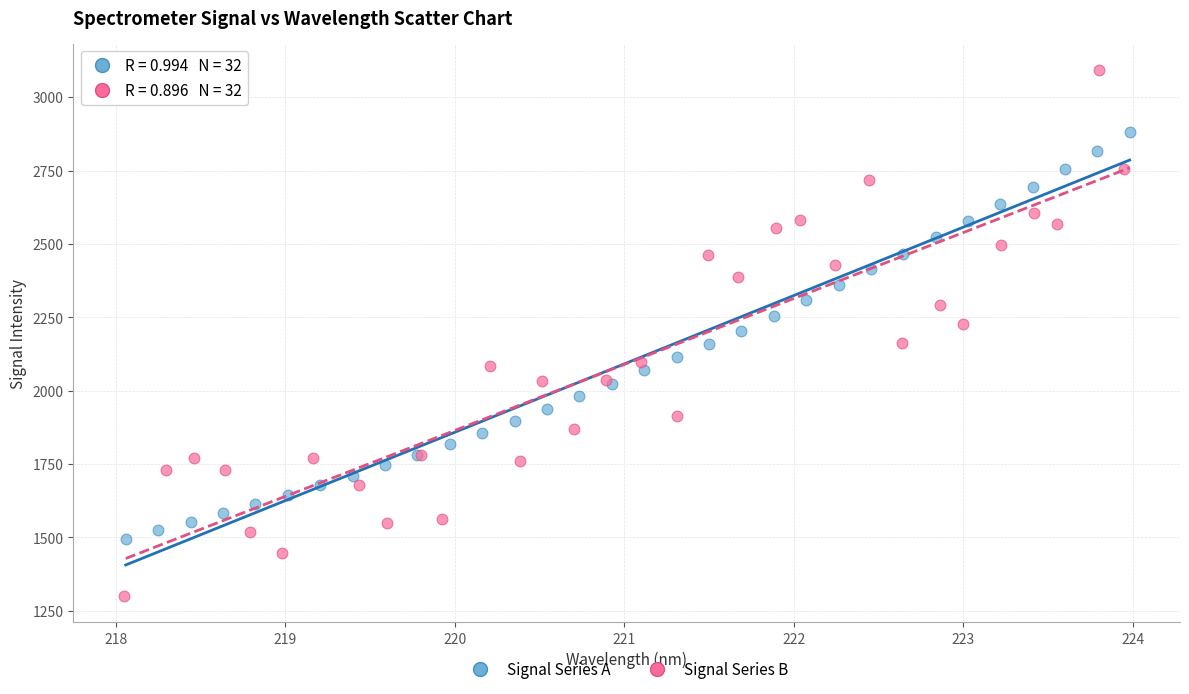

Which series reaches the maximum Y coordinate?

Signal Series B